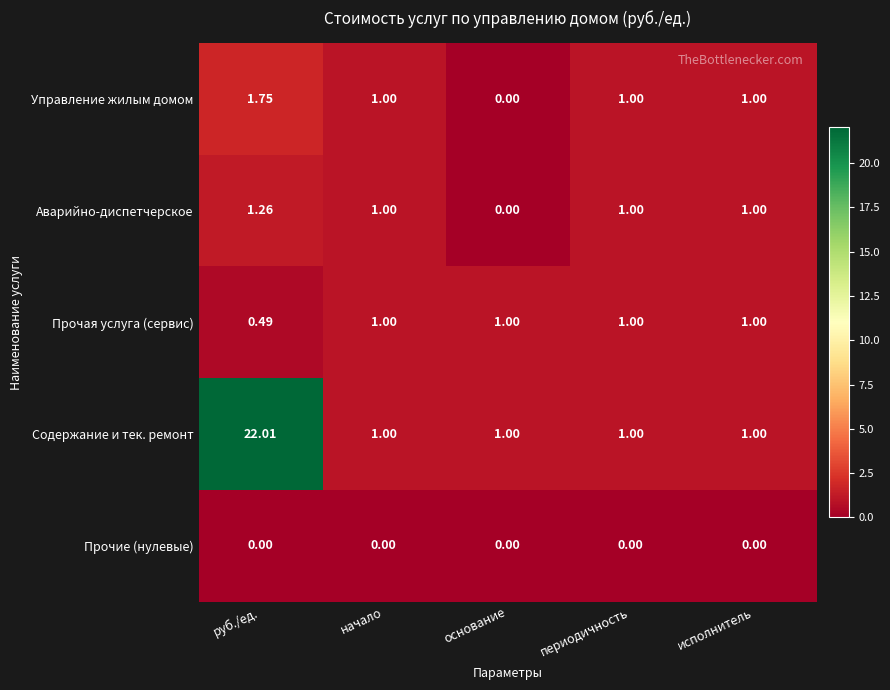

At which label does Аварийно-диспетчерское reach its minimum?

основание